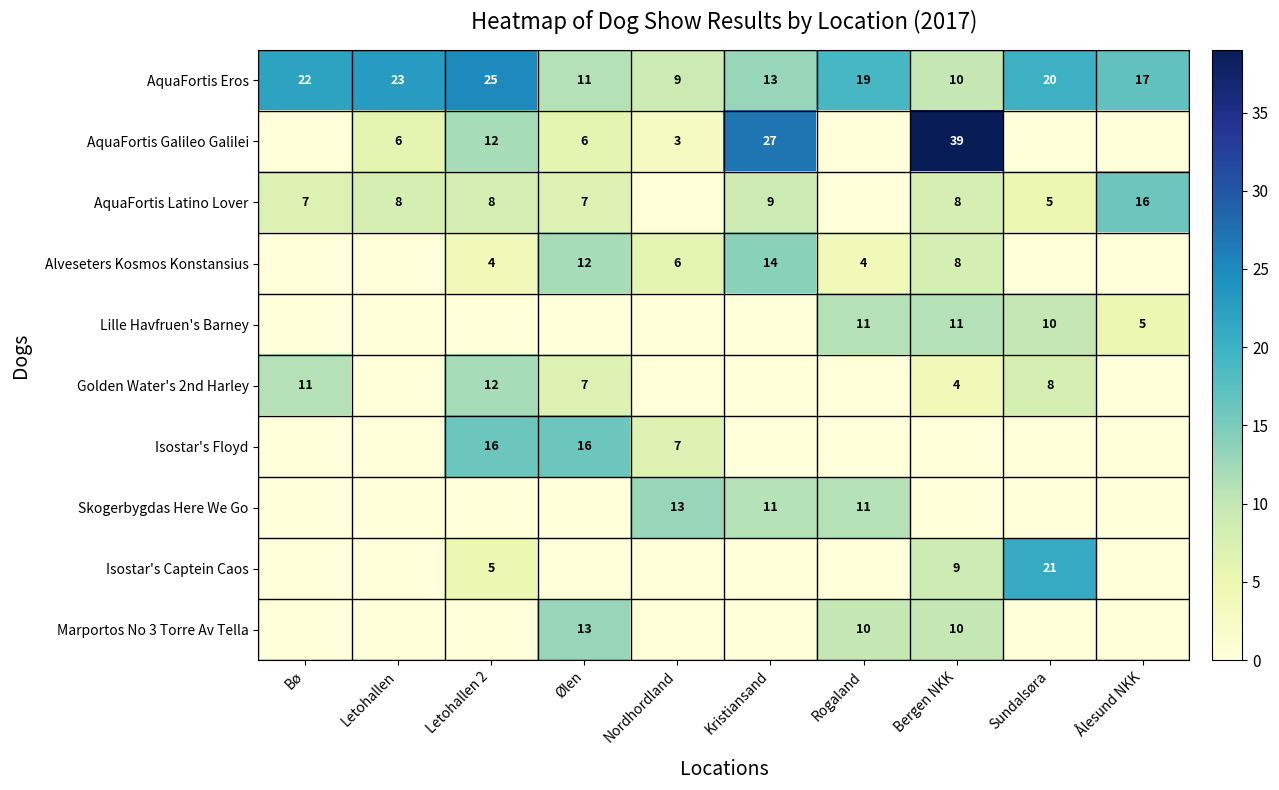

At which category is the sum across all series the highest?

Bergen NKK